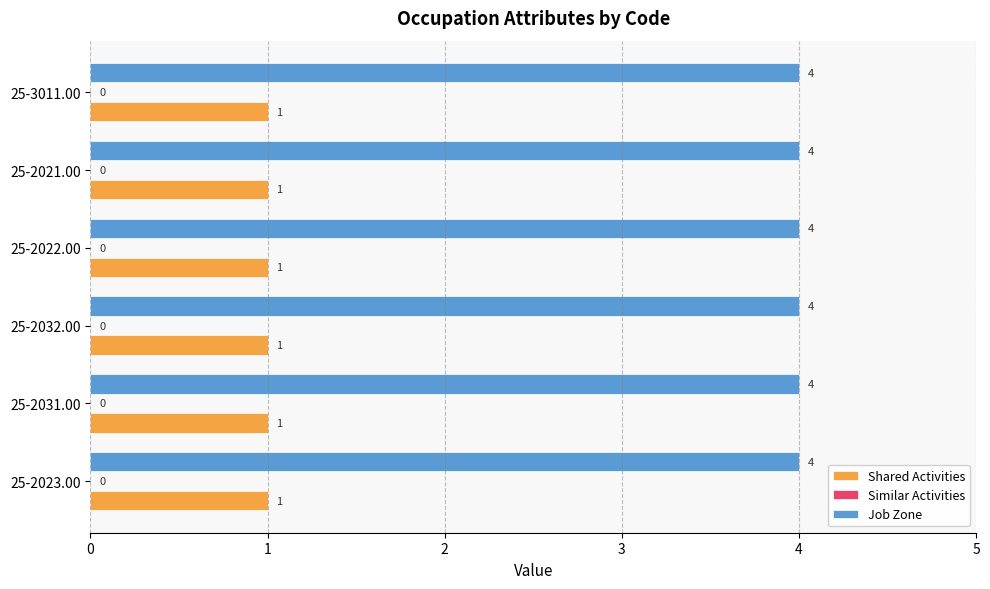

What is the difference between the highest and lowest values at 25-3011.00?

3